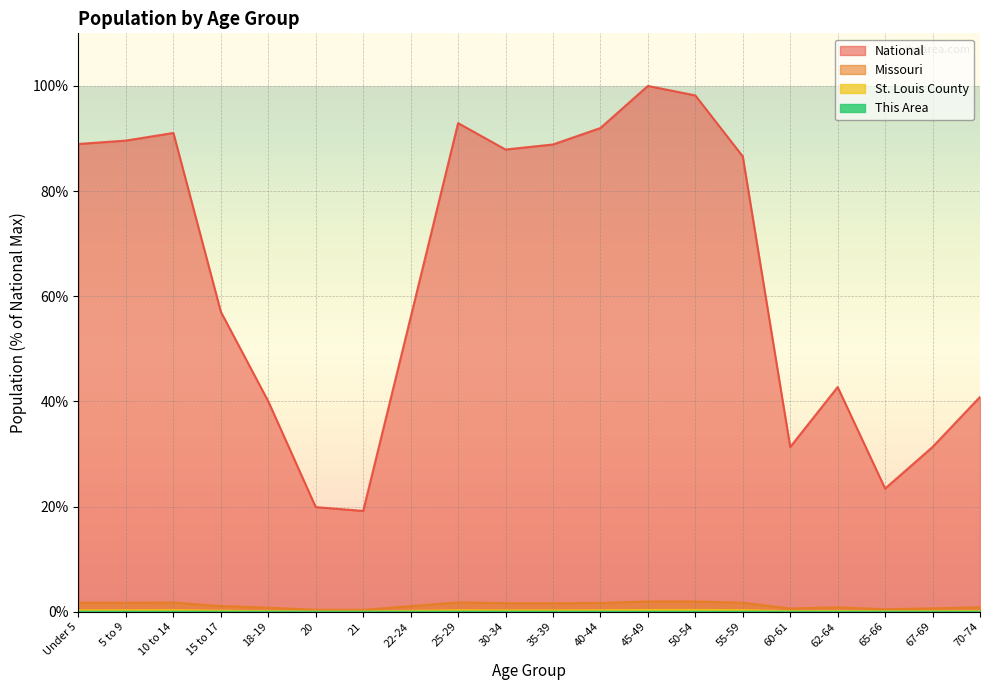

Which series has the largest total across all categories?

National